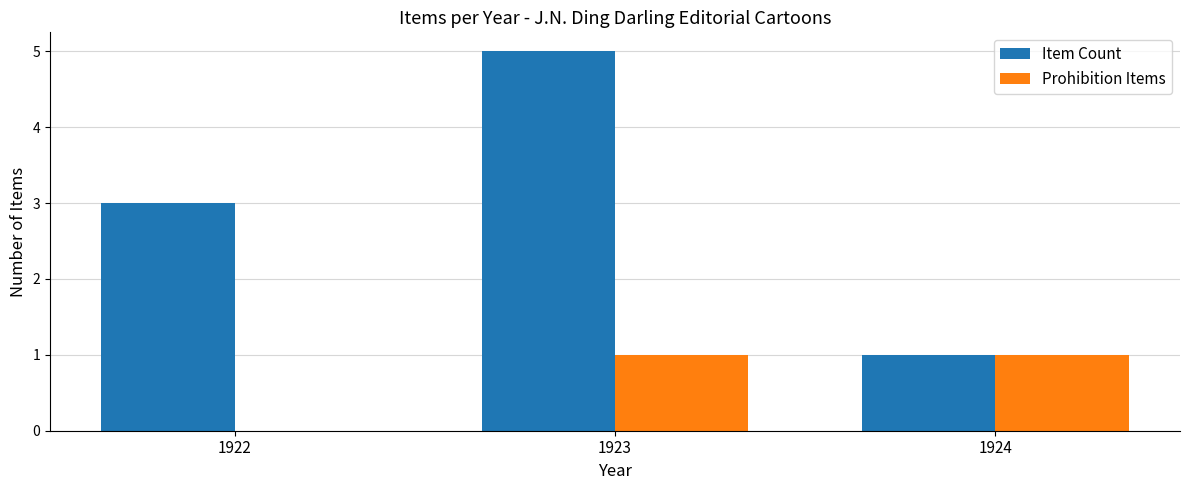

Between 1923 and 1924, which series saw the biggest shift?

Item Count